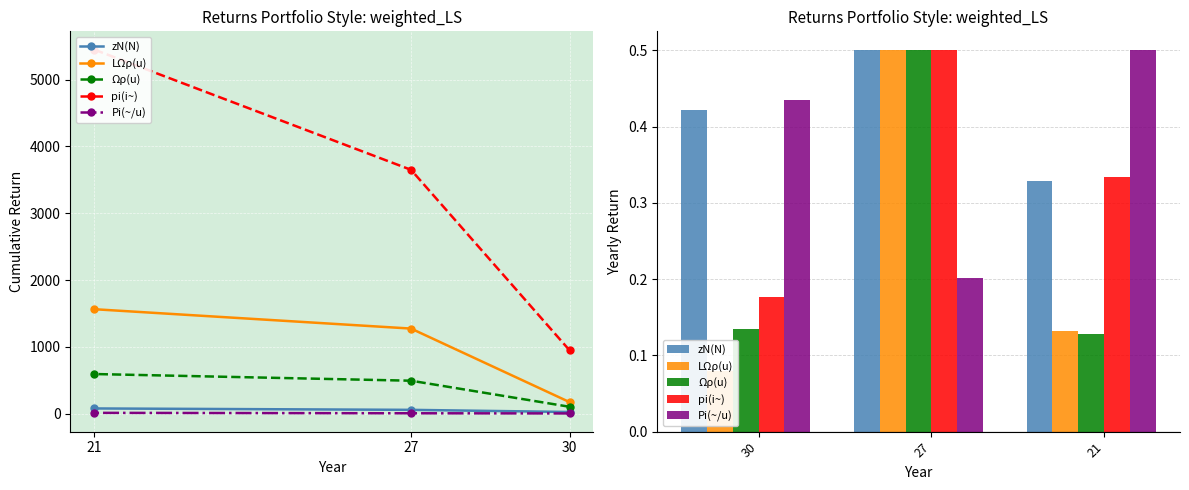

At which label does pi(i~) reach its minimum?

30